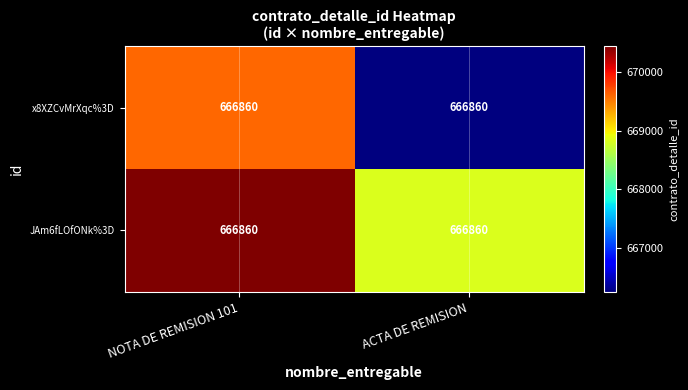

List the labels in order of JAm6fLOfONk%3D value, largest first.

NOTA DE REMISION 101, ACTA DE REMISION